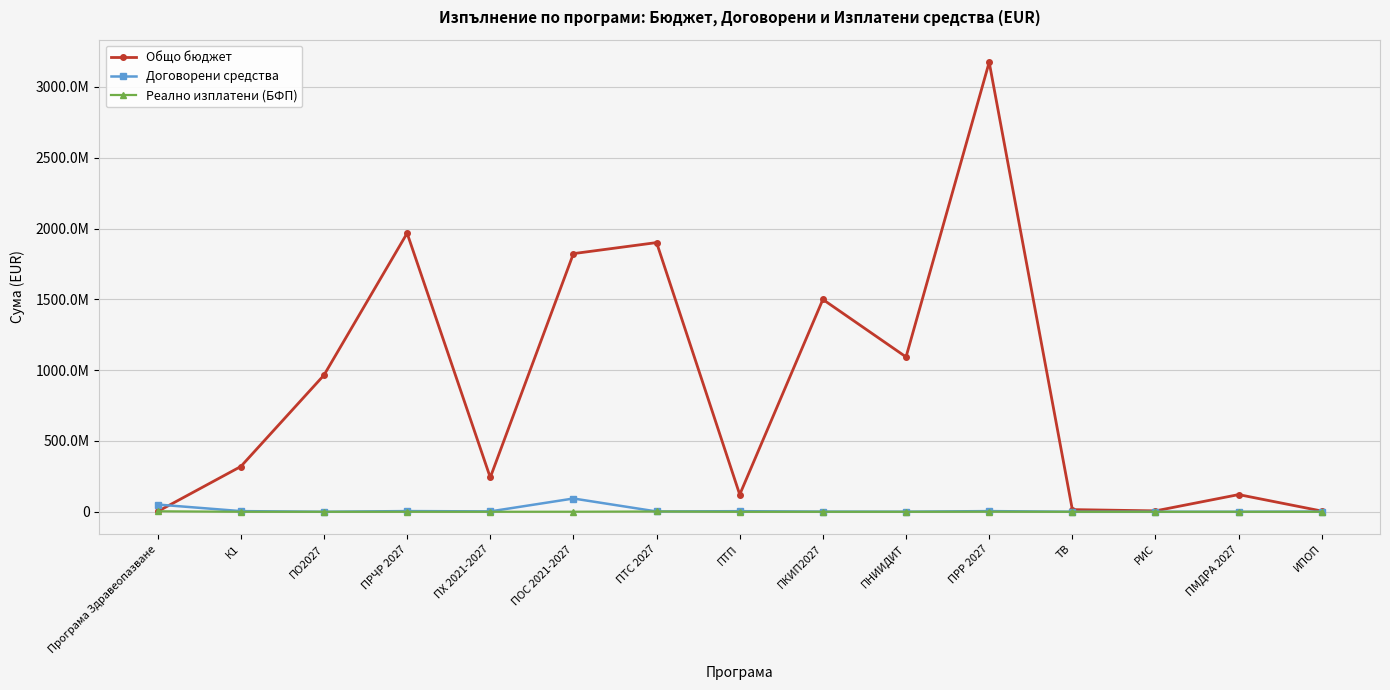

What are all the series names shown in the legend?

Общо бюджет, Договорени средства, Реално изплатени (БФП)